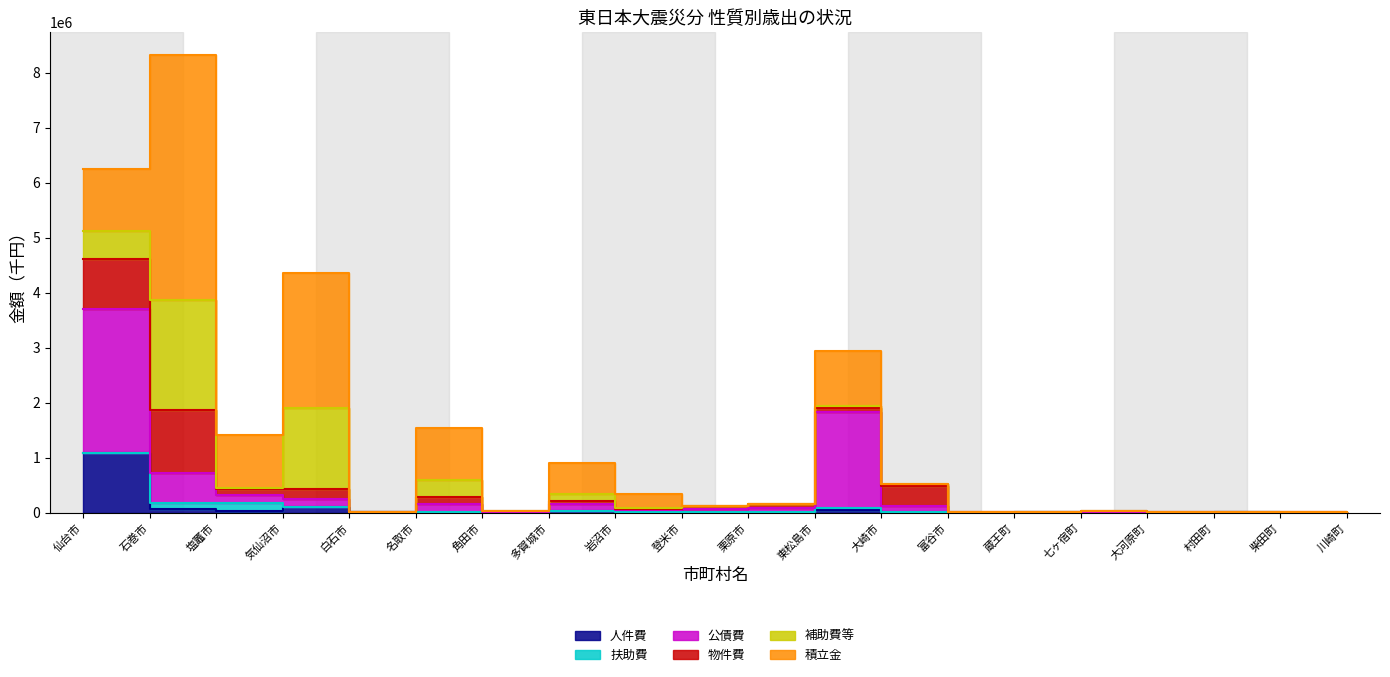

True or false: 積立金 has more than 2 points higher than both neighbors.

True